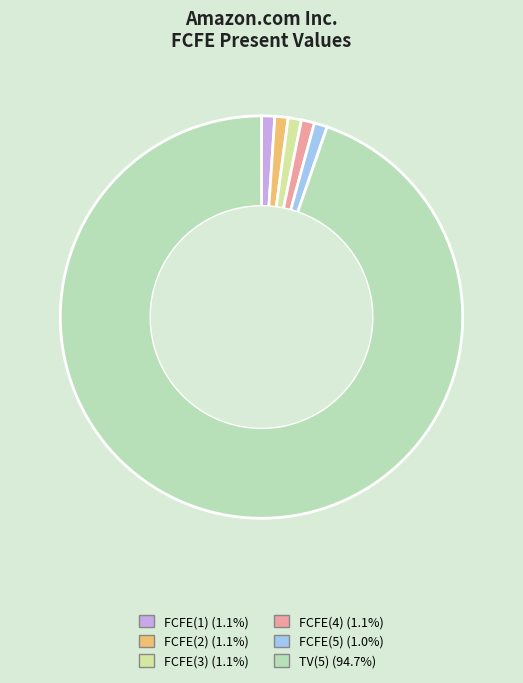

Count the number of slices in the pie.

6